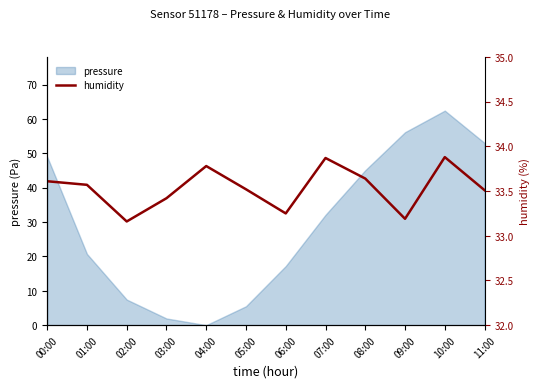

At which category does the data reach its first local peak?

04:00